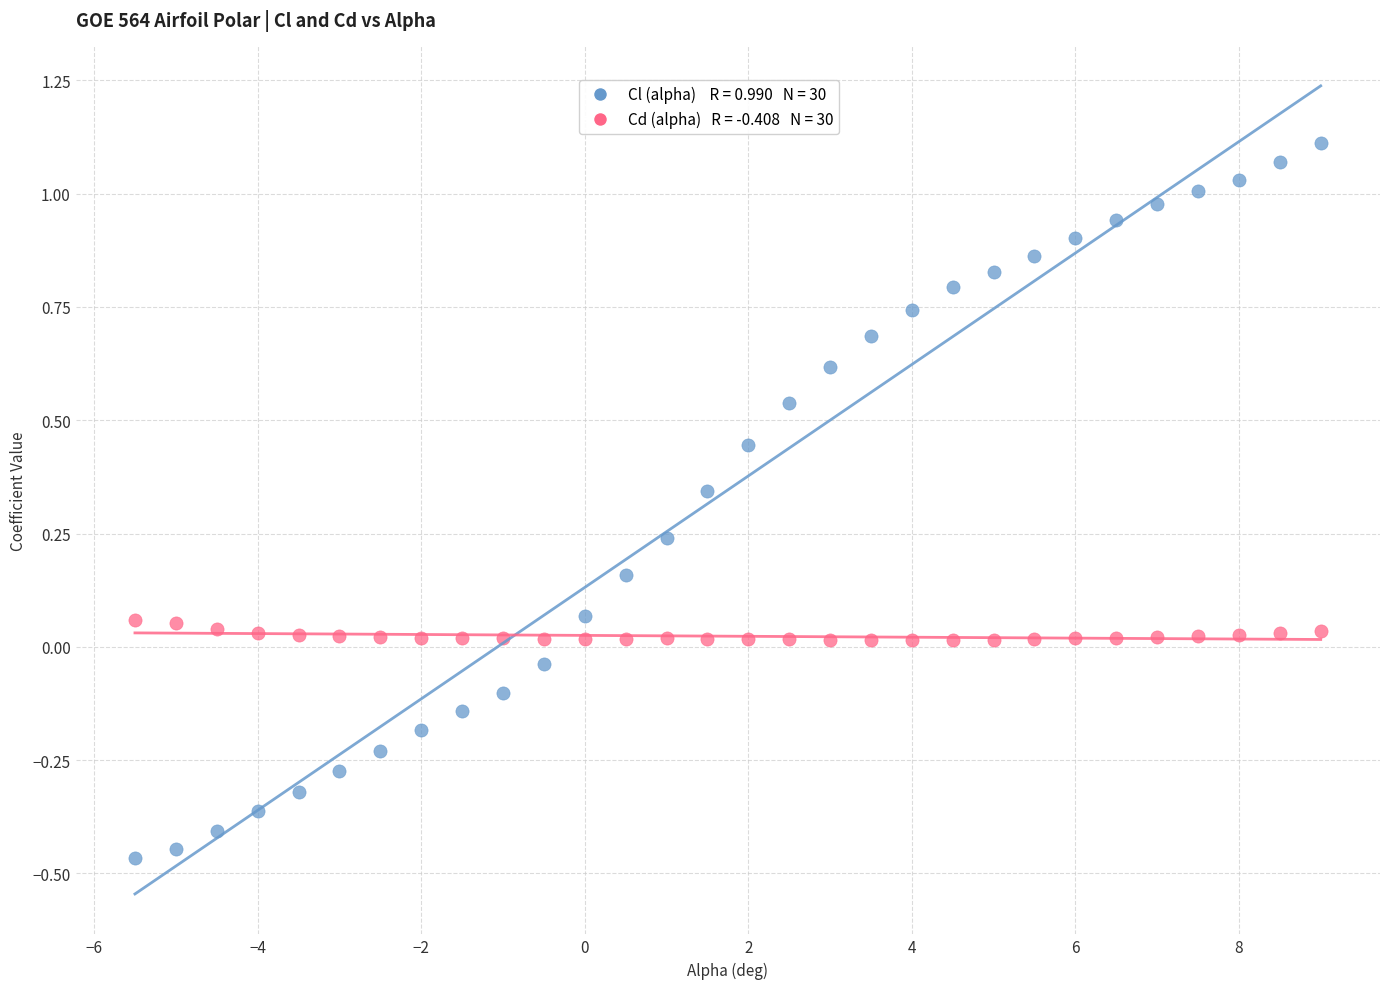

Across all data points, what is the range of X values (max minus min)?

14.5